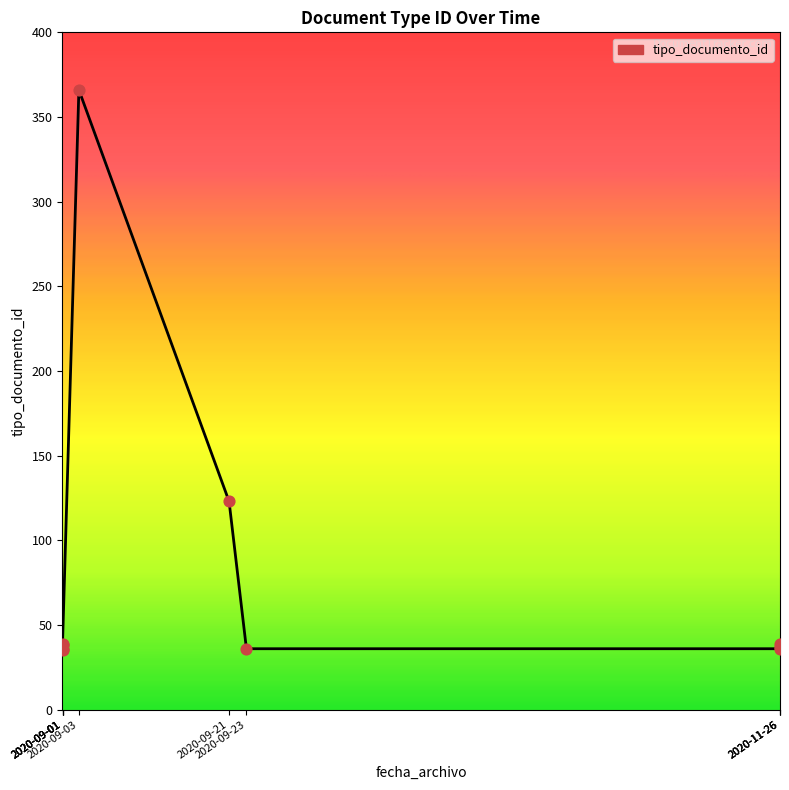

What is the change in value from 2020-11-26 11:52:01 to 2020-09-21 13:29:21?

+87